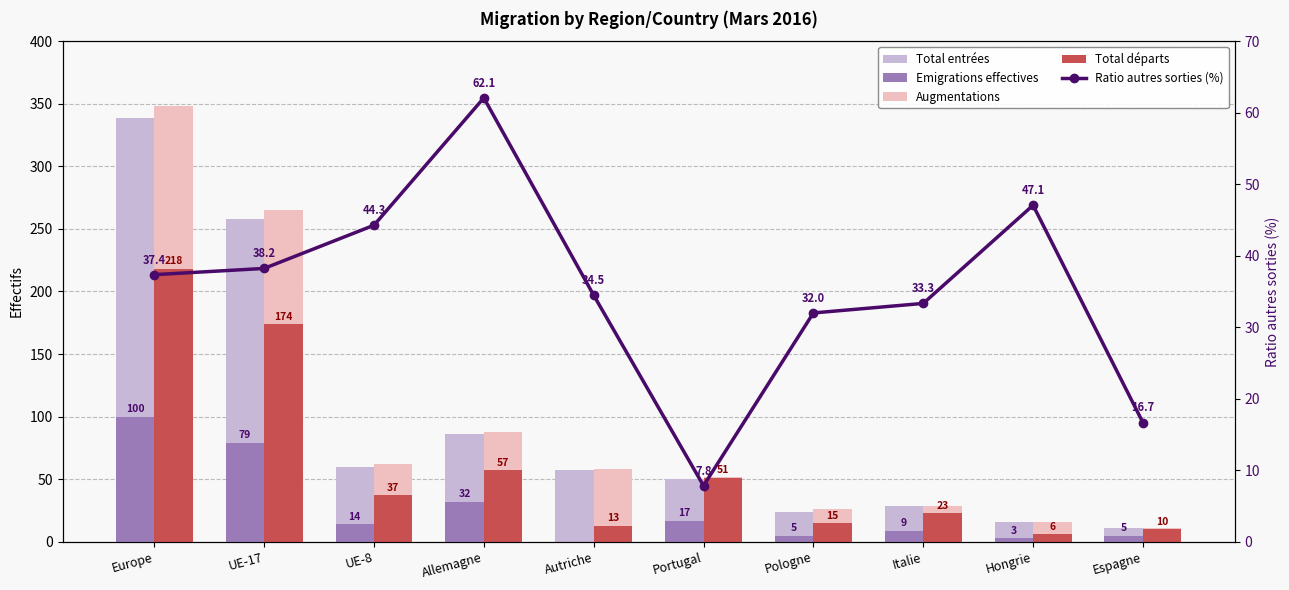

How many data points in Emigrations effectives are less than 14?

5